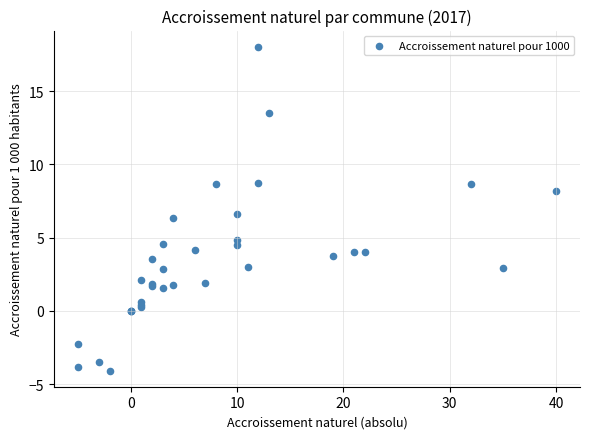

What Y value in the scatter plot is closest to 6?

6.3